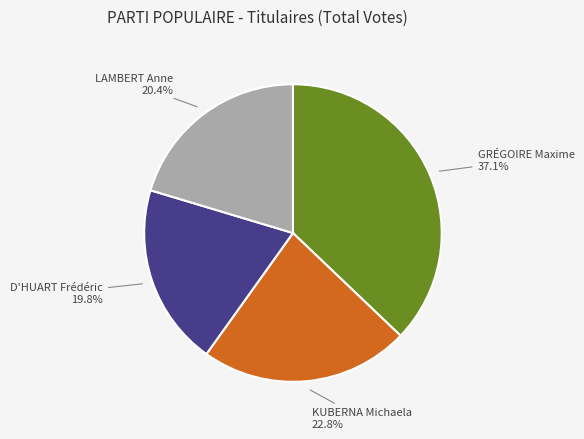

What percentage is the KUBERNA Michaela slice, to the nearest percent?

23%